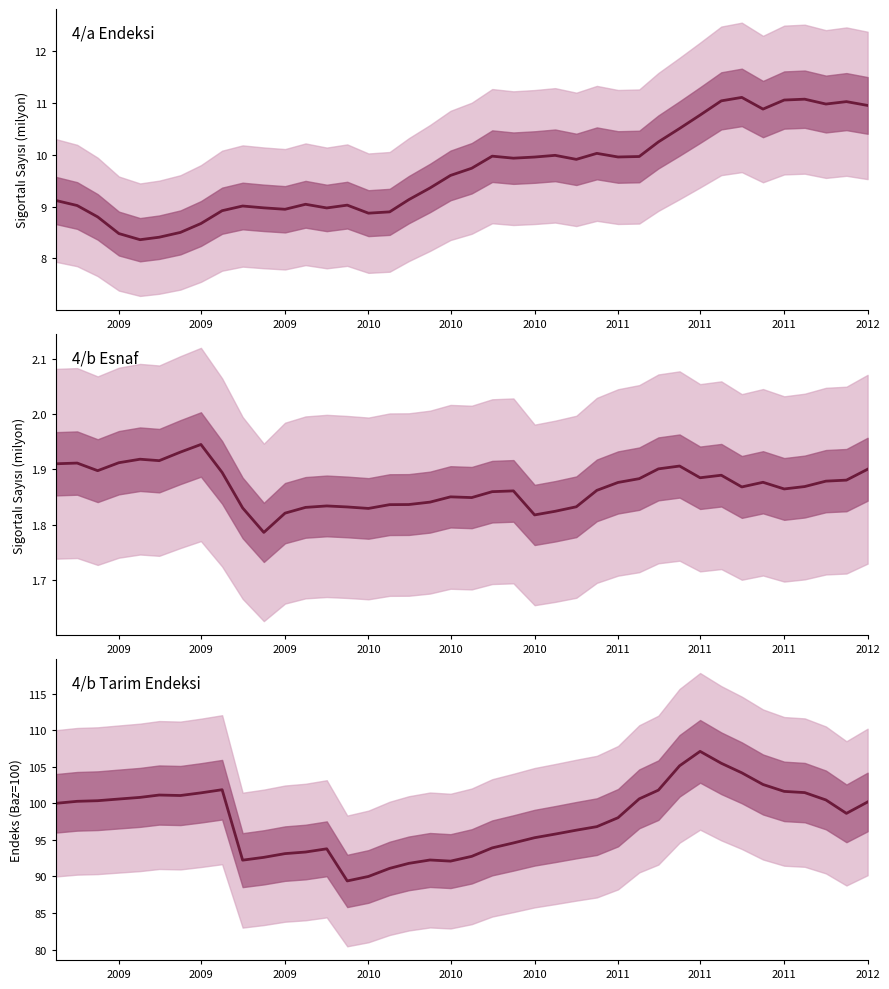

True or false: 4/a and 4/b Esnaf cross at least once.

False